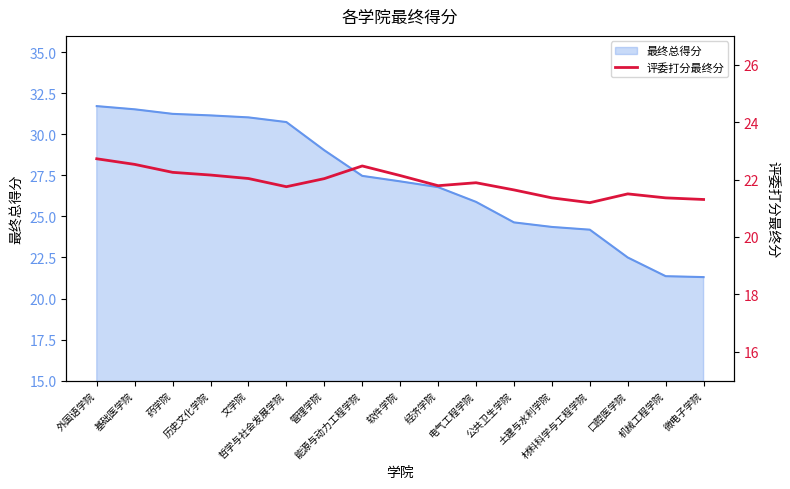

Where is the first local maximum?

能源与动力工程学院